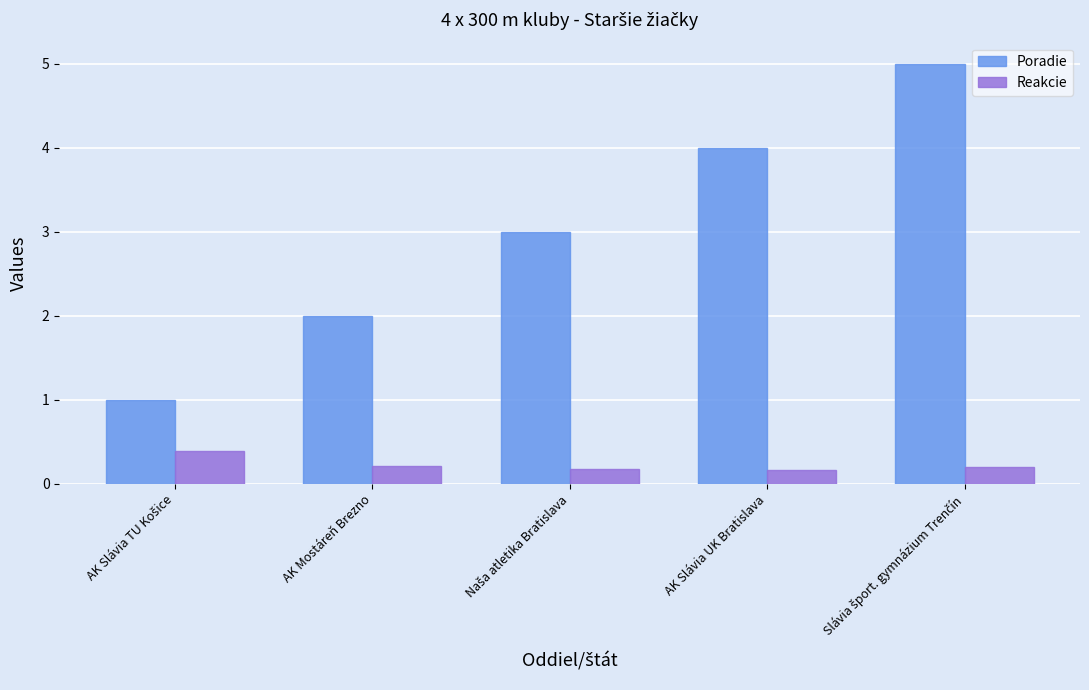

Rank the series at AK Mostáreň Brezno from lowest to highest value.

Reakcie, Poradie